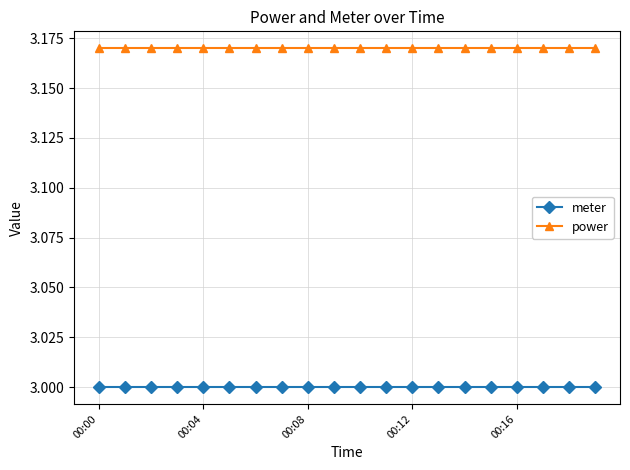

List the series in order of their peak value, highest first.

power, meter